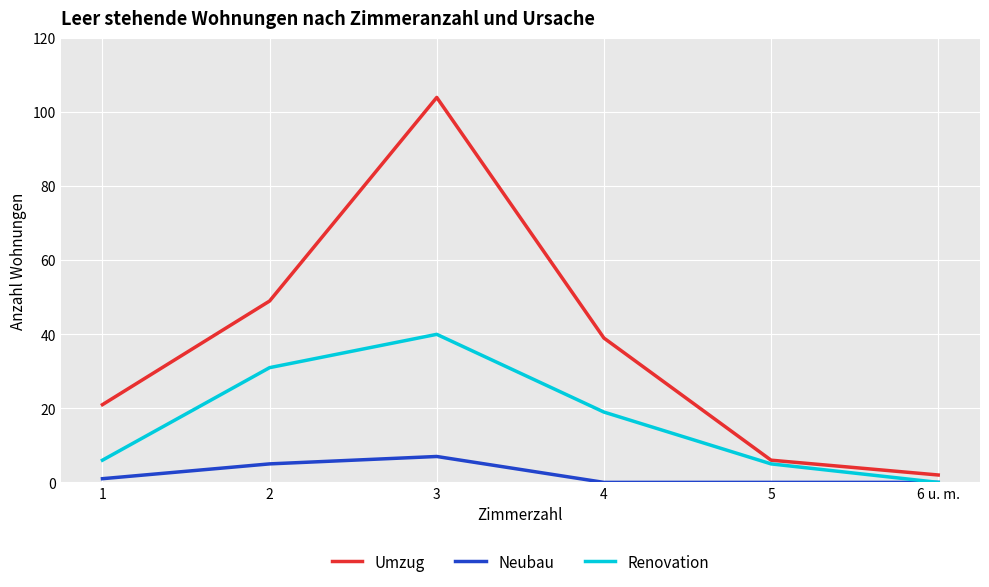

Between 1 and 5, which series saw the biggest shift?

Umzug